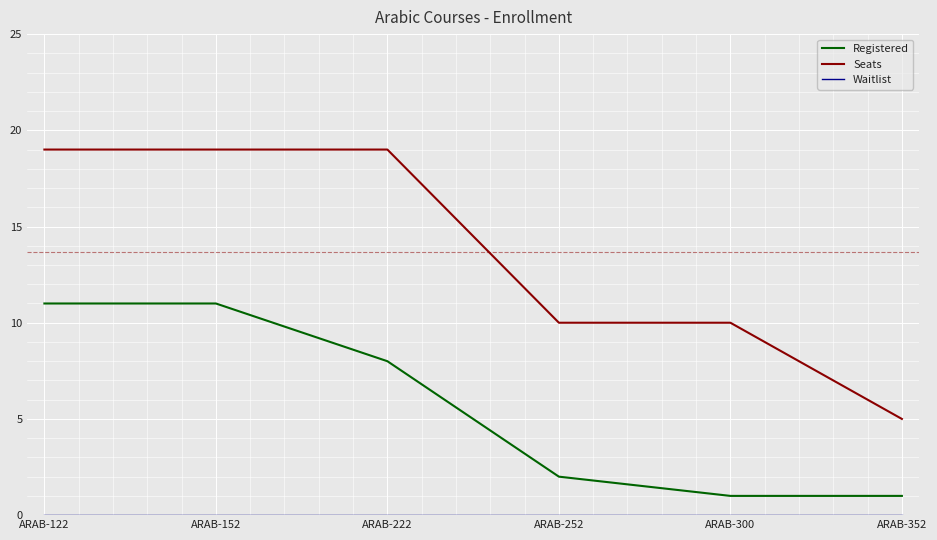

Between ARAB-252 and ARAB-352, which series saw the biggest shift?

Seats